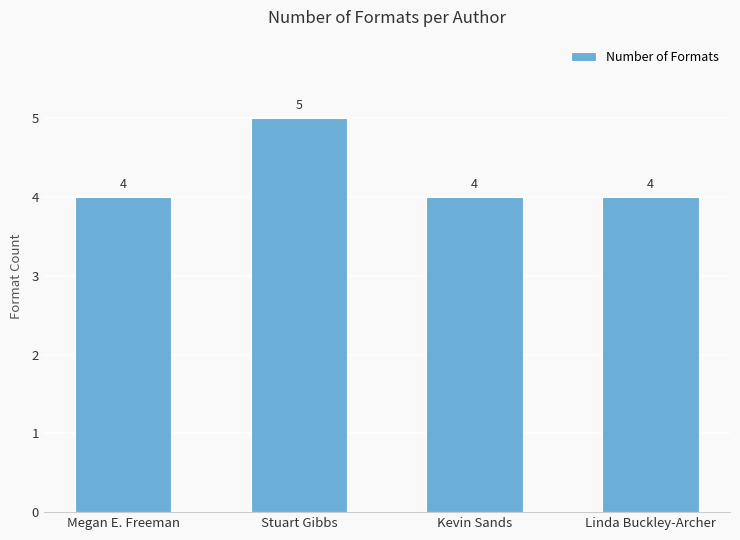

The value at Linda Buckley-Archer is 1. True or false?

False